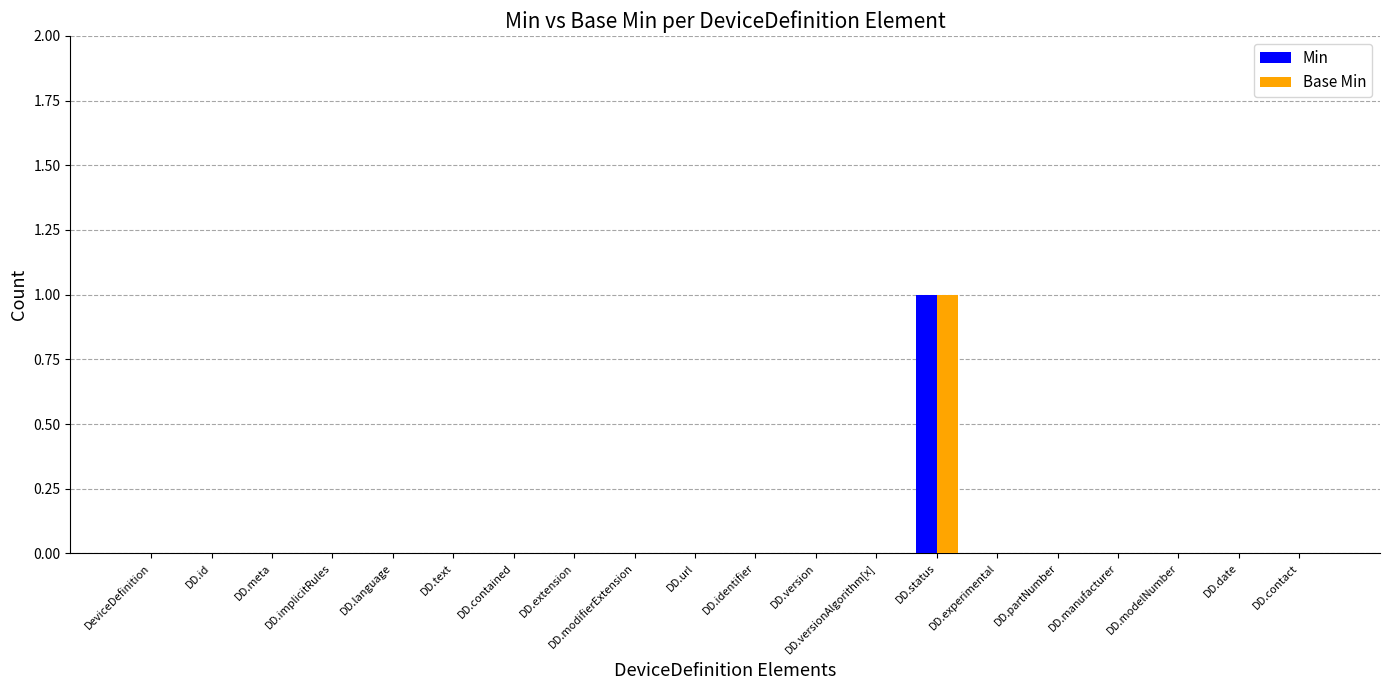

How many groups of bars are there?

20